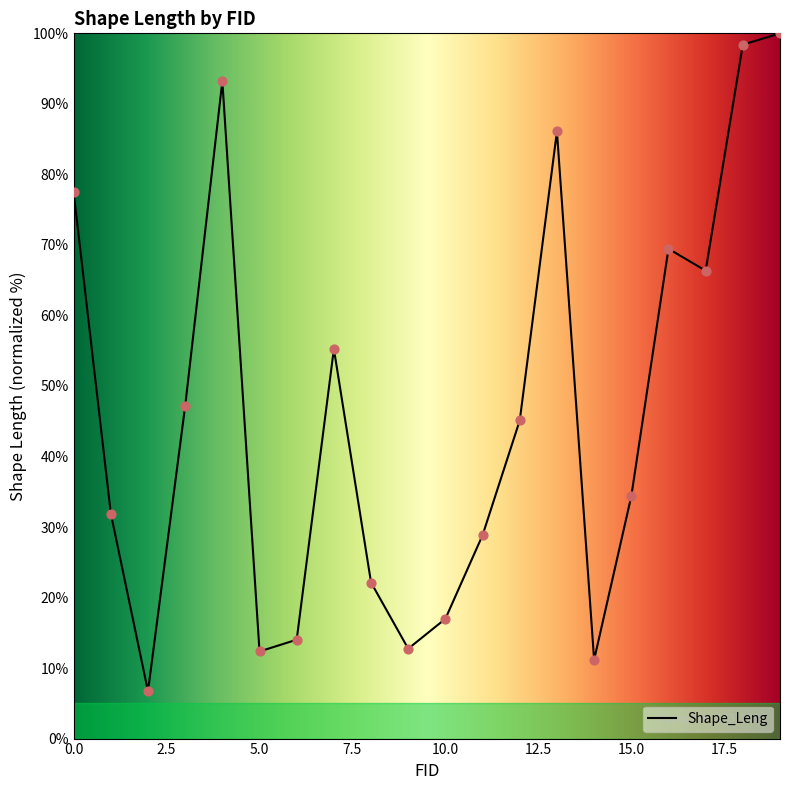

What is the maximum value shown in the chart?

100.0